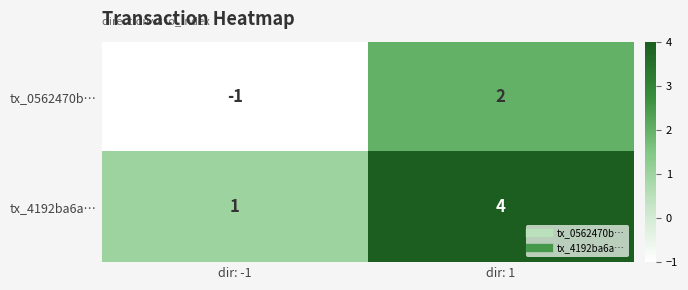

What is the maximum value shown in the chart?

4